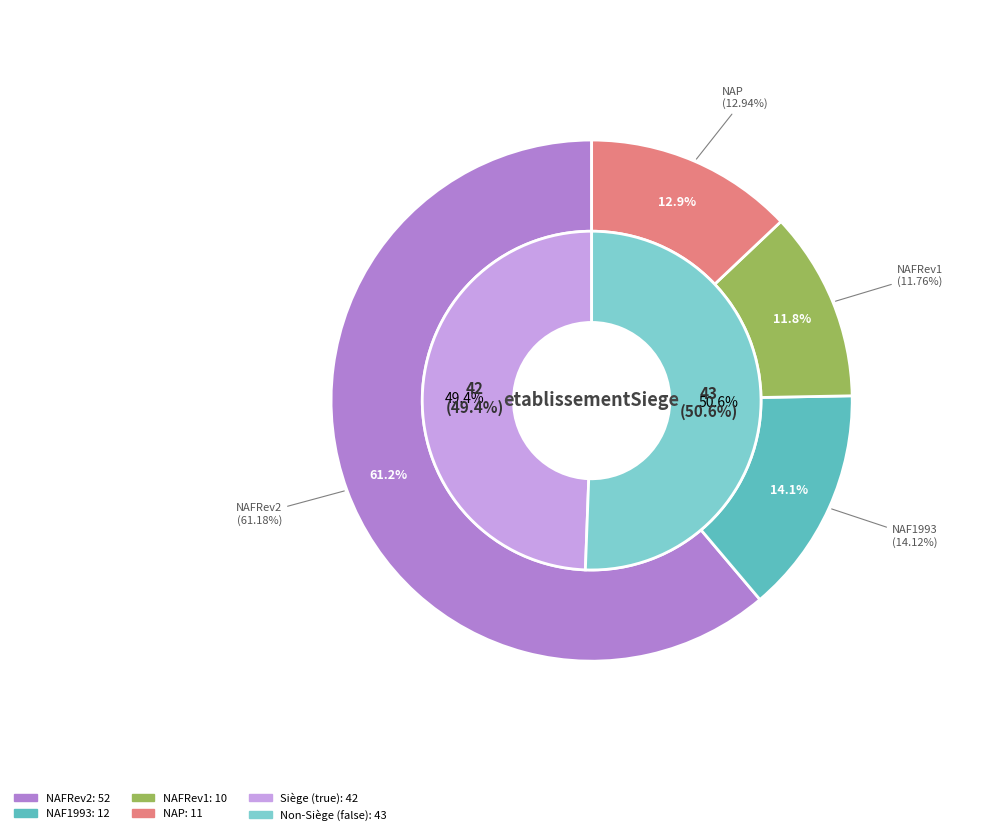

Which category has the biggest portion of the pie?

NAFRev2